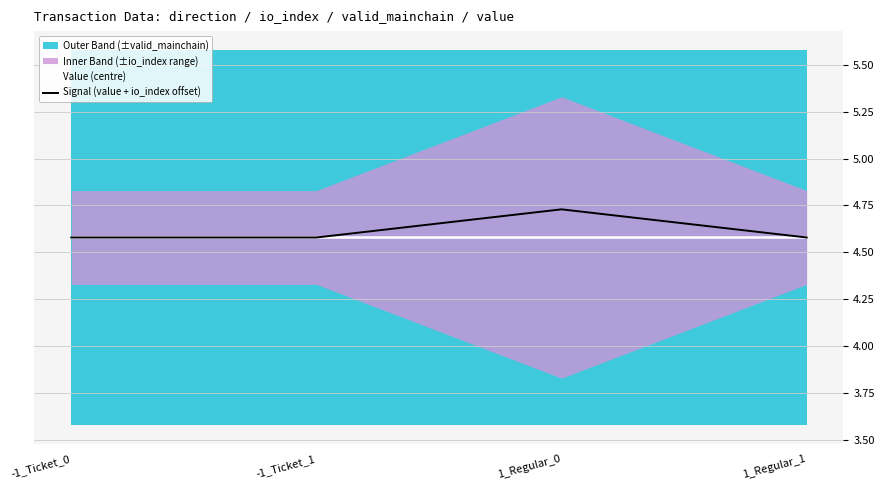

Reading left to right, extract all data points from this chart.

Value (centre): -1_Ticket_0=4.6	-1_Ticket_1=4.6	1_Regular_0=4.6	1_Regular_1=4.6
Signal (value + io_index offset): -1_Ticket_0=4.6	-1_Ticket_1=4.6	1_Regular_0=4.7	1_Regular_1=4.6